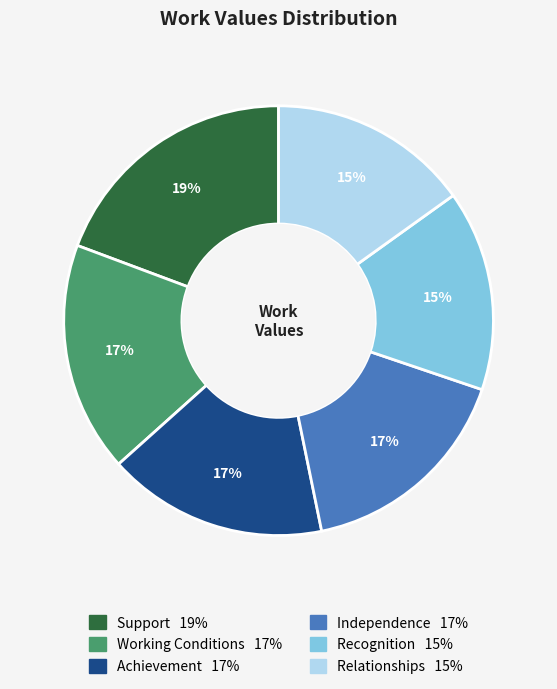

To the nearest percent, what is the difference between the largest and smallest slice percentages?

4%